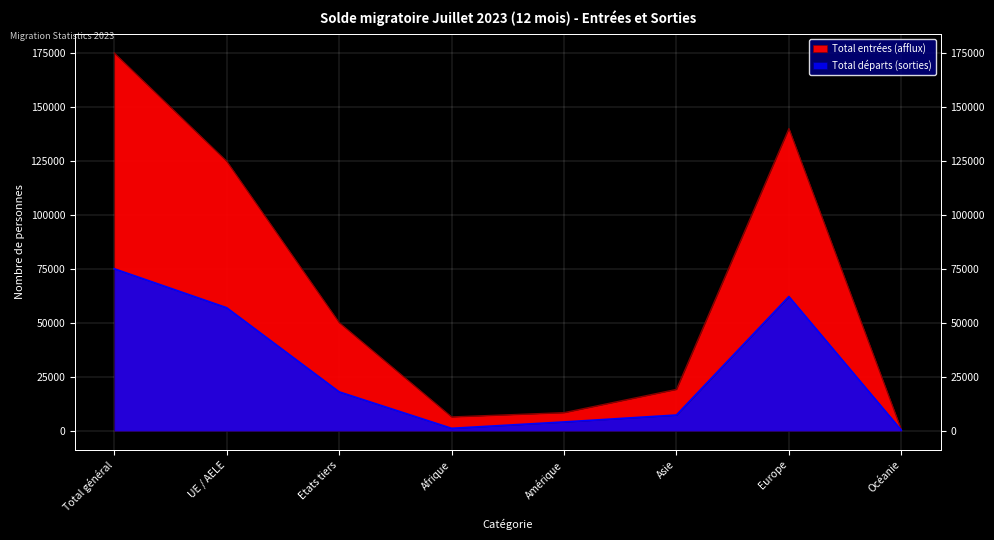

True or false: Total entrées (afflux) and Total départs (sorties) cross at least once.

False